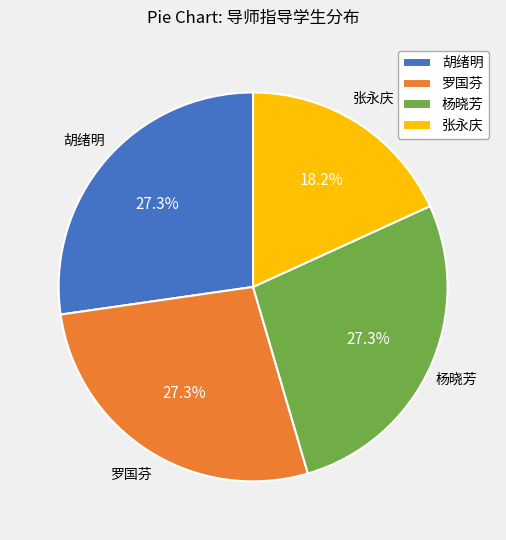

What is the ratio of the value at 杨晓芳 to the value at 胡绪明?

1.0